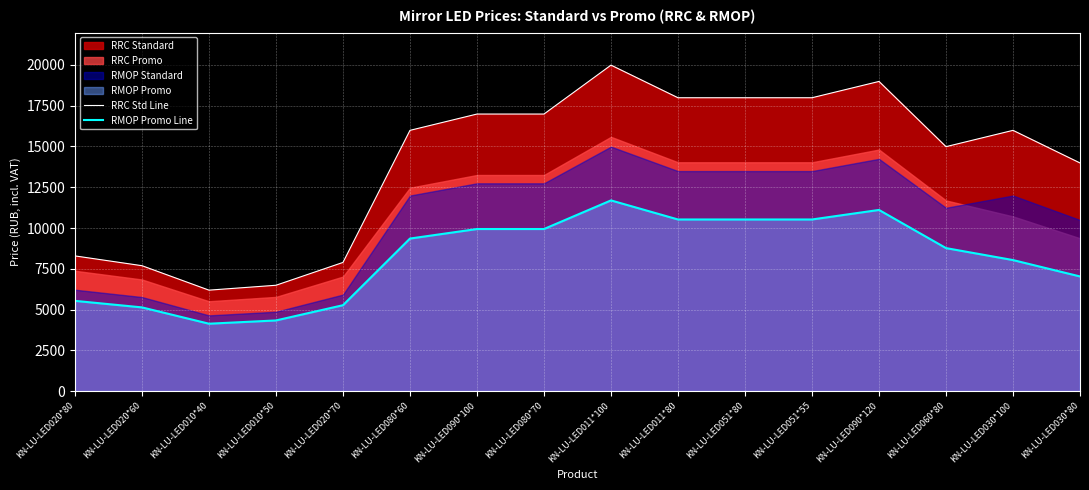

True or false: RRC Std Line and RMOP Promo Line cross at least once.

False